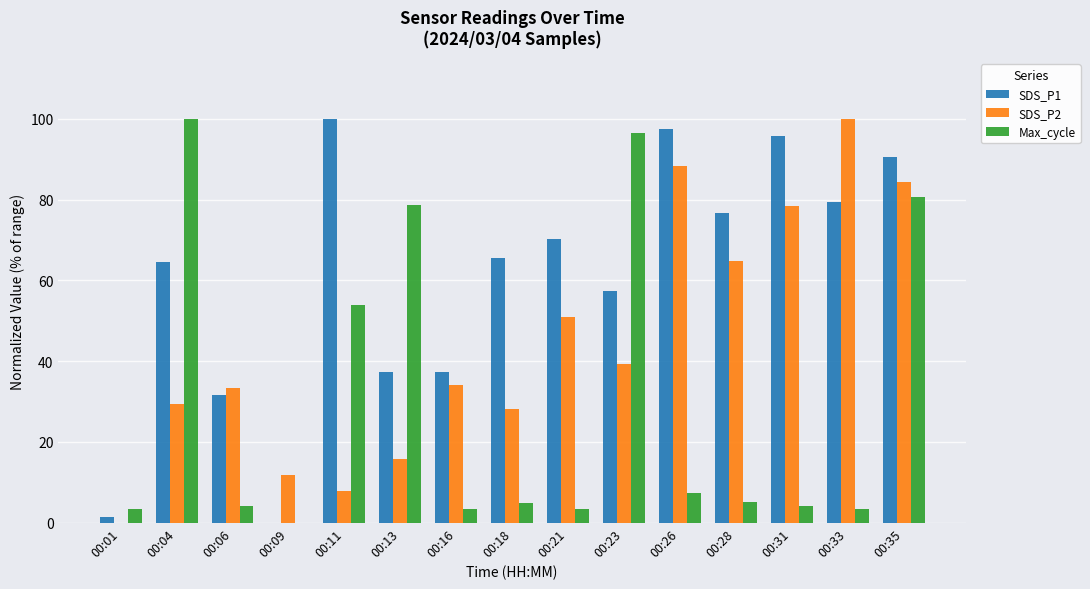

What is the maximum value for SDS_P1?

100.0